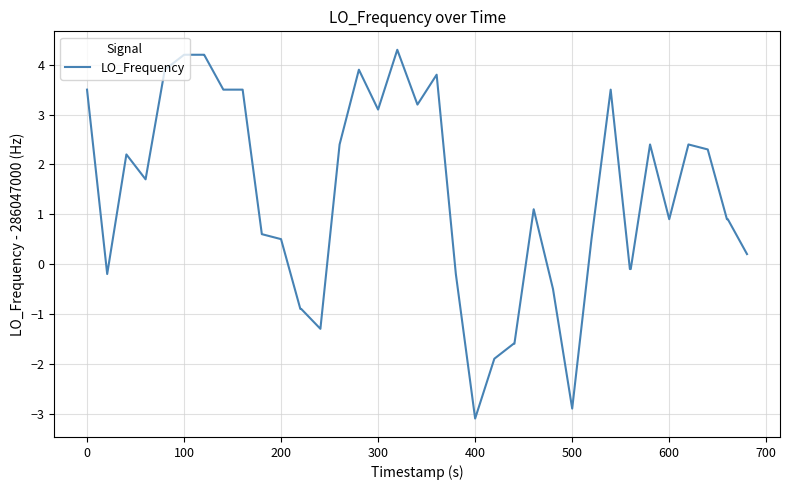

What is the smallest value displayed?

-3.1